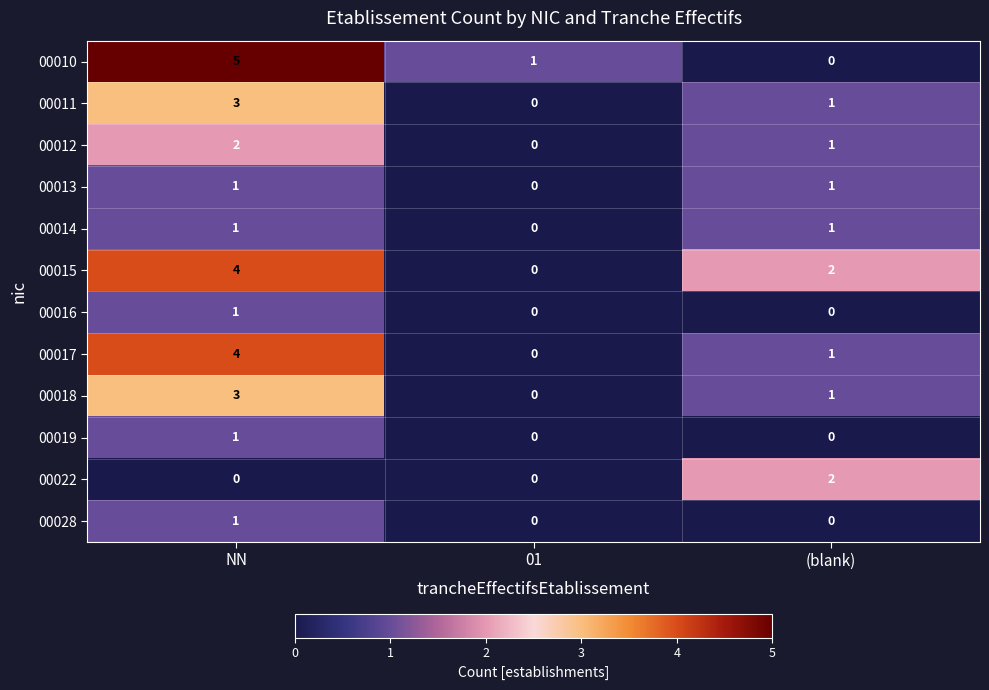

At which label does 00028 reach its peak?

NN